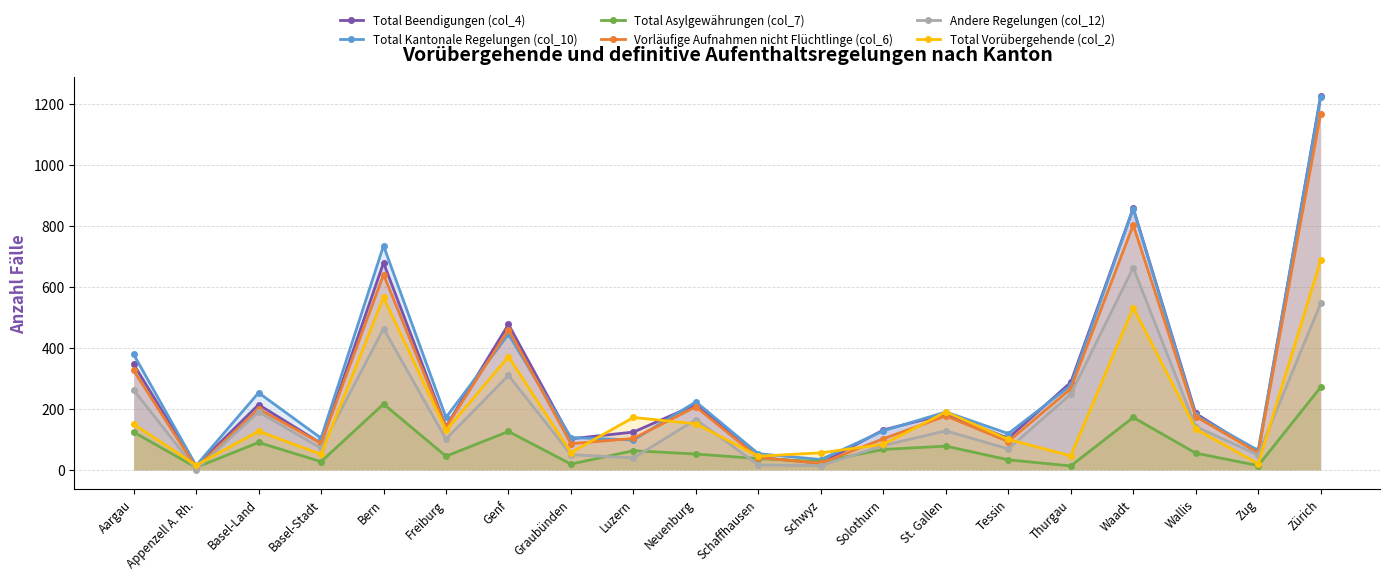

How many data points does each series have?

20